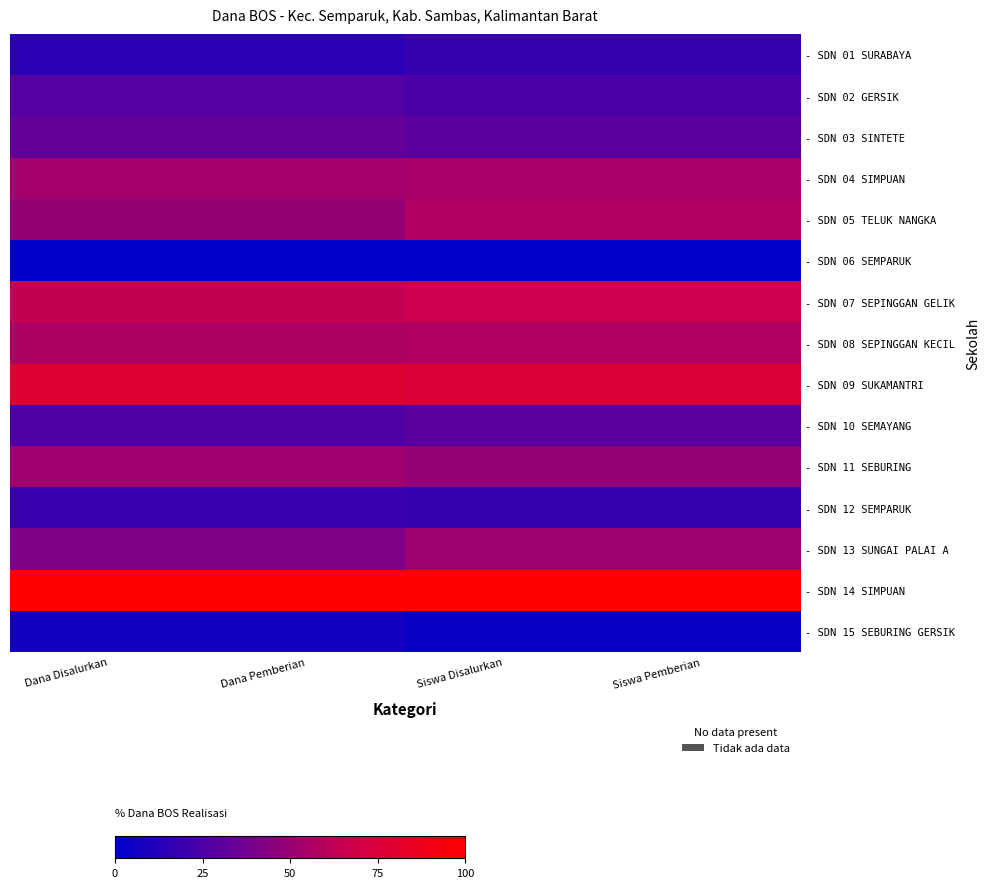

What is the total value across all series at Dana Disalurkan?

6.2